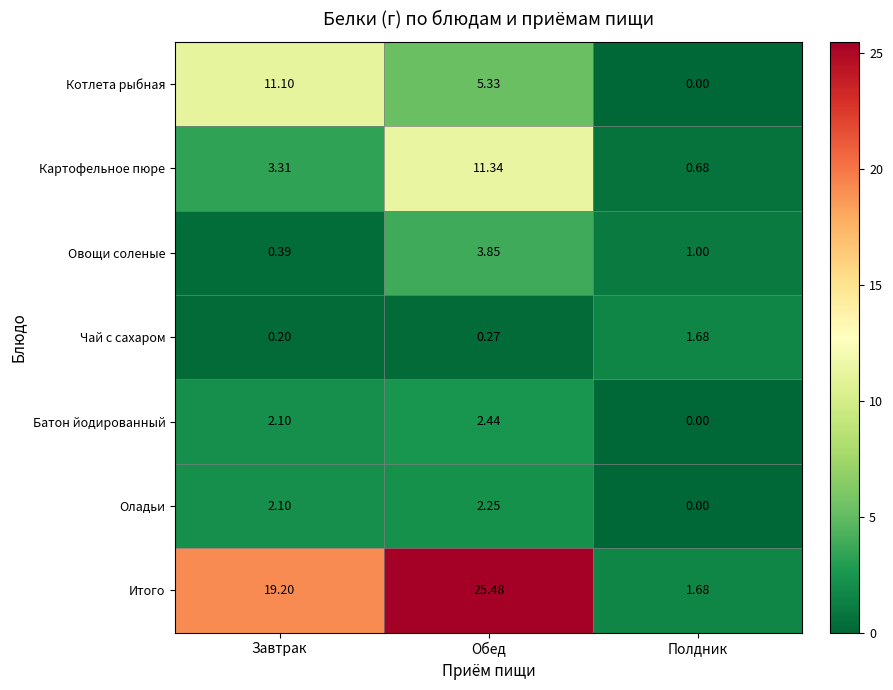

Which series changed the most between Завтрак and Обед?

Картофельное пюре